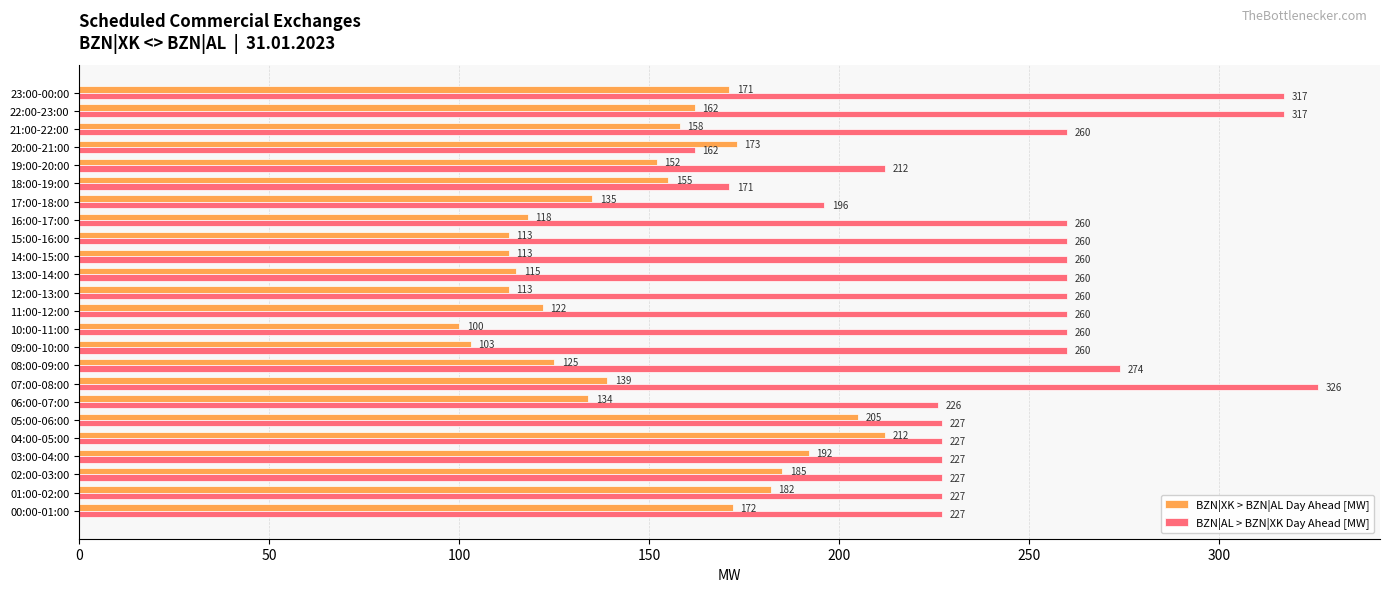

At which category is the sum across all series the highest?

23:00-00:00